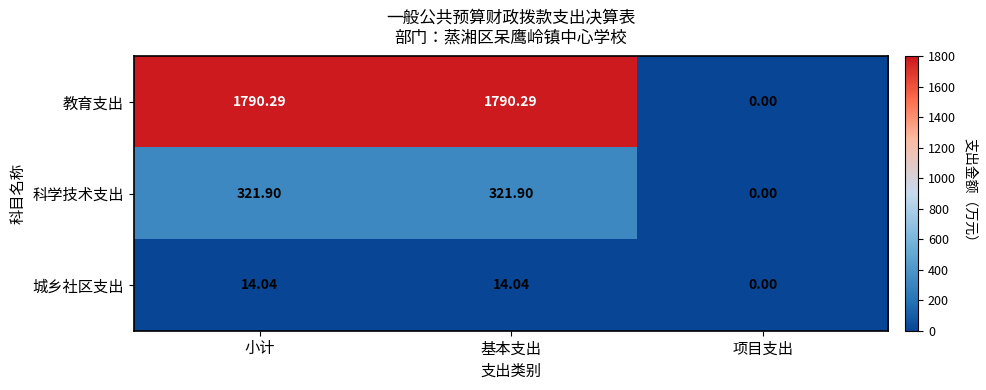

At how many categories does at least one series exceed 602?

2